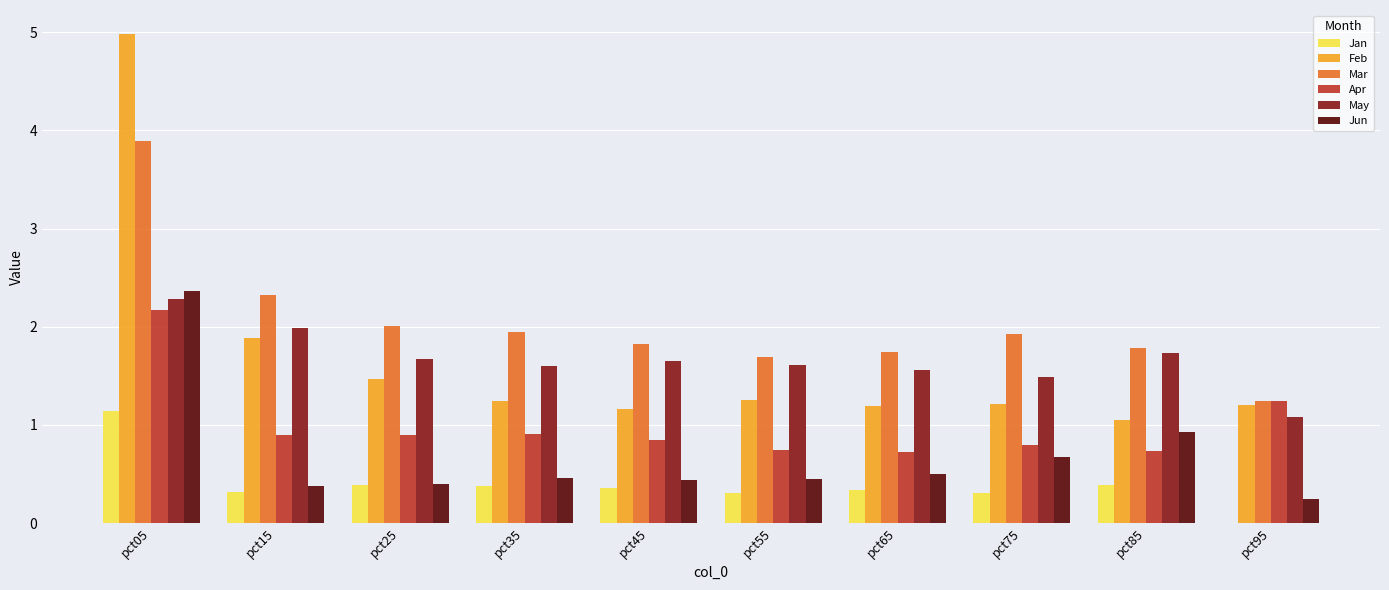

At which category is the sum across all series the highest?

pct05